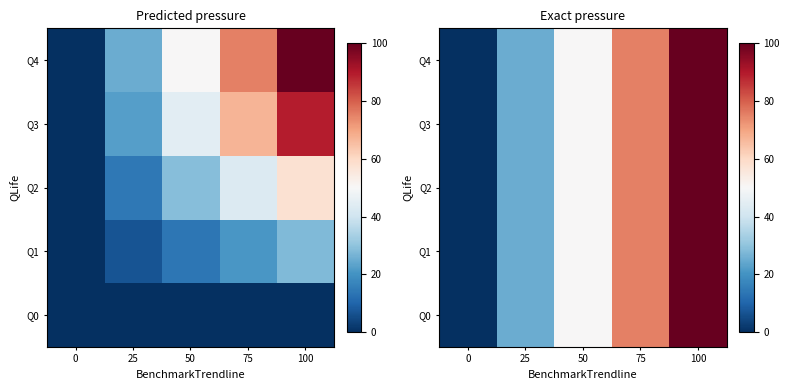

What is the sum of the Q2 values at 100 and 50?

150